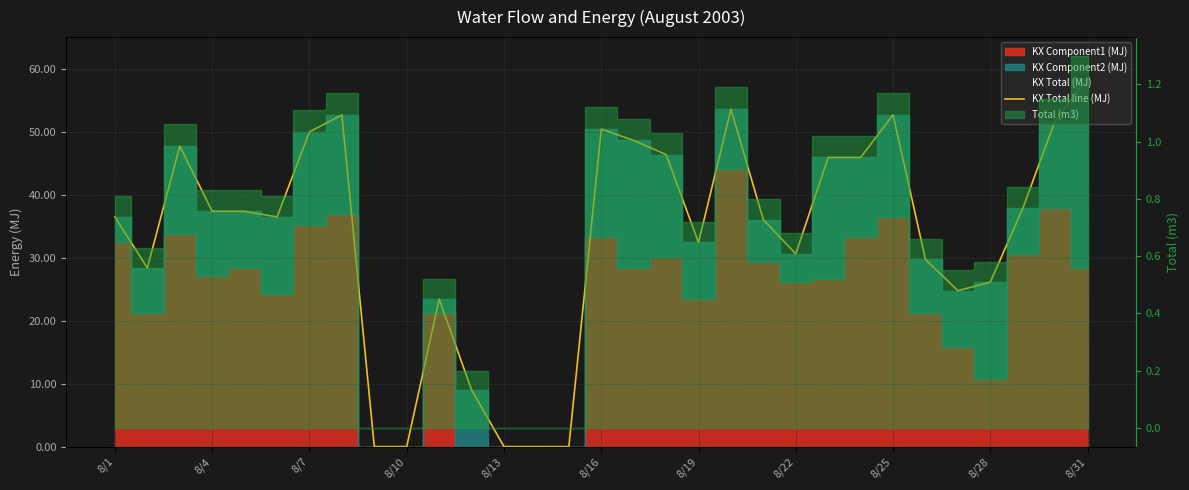

Where is the data nearest to the value 29?

8/4